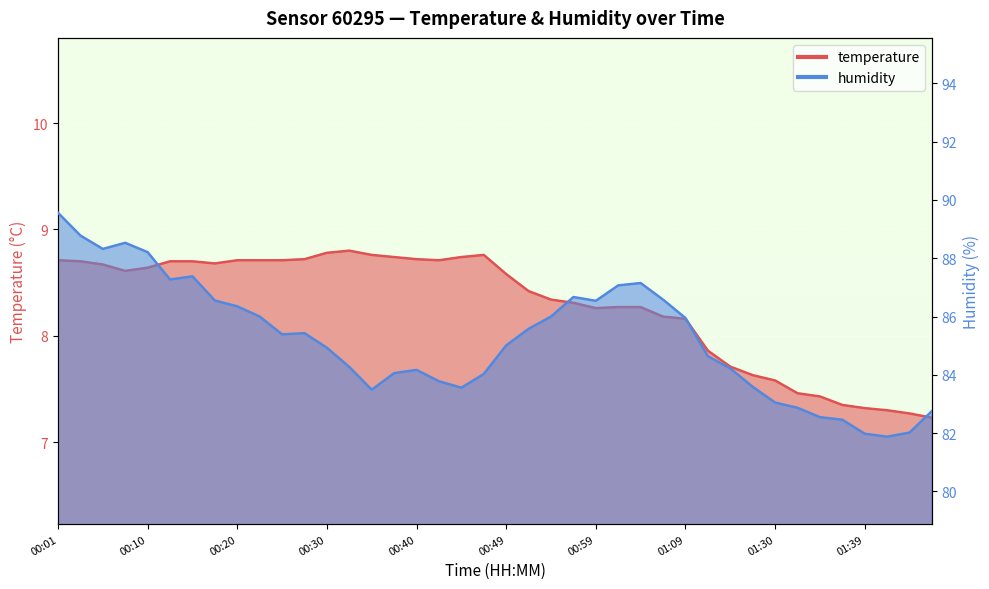

Reading right to left, what are all the values shown in this chart?

temperature: 7.2	7.3	7.3	7.3	7.3	7.4	7.5	7.6	7.6	7.7	7.9	8.2	8.2	8.3	8.3	8.3	8.3	8.3	8.4	8.6	8.8	8.7	8.7	8.7	8.7	8.8	8.8	8.8	8.7	8.7	8.7	8.7	8.7	8.7	8.7	8.6	8.6	8.7	8.7	8.7
humidity: 82.8	82.0	81.9	82.0	82.5	82.5	82.9	83.0	83.6	84.2	84.6	86.0	86.6	87.2	87.1	86.5	86.7	86.0	85.6	85.0	84.0	83.6	83.8	84.2	84.1	83.5	84.3	84.9	85.4	85.4	86.0	86.3	86.5	87.4	87.3	88.2	88.5	88.3	88.8	89.6